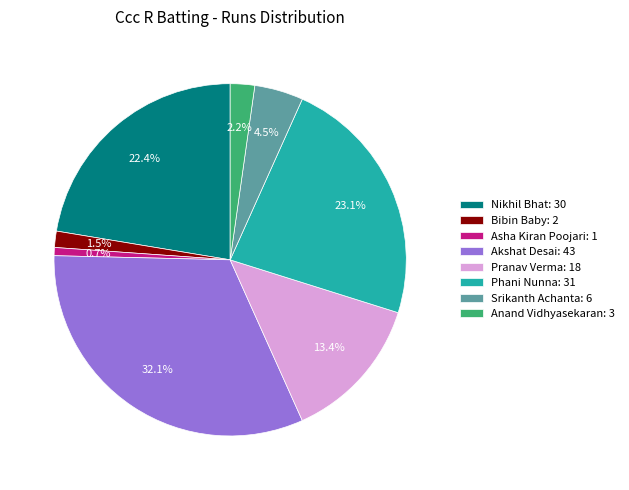

What is the smallest slice in the pie chart?

Asha Kiran Poojari: 1